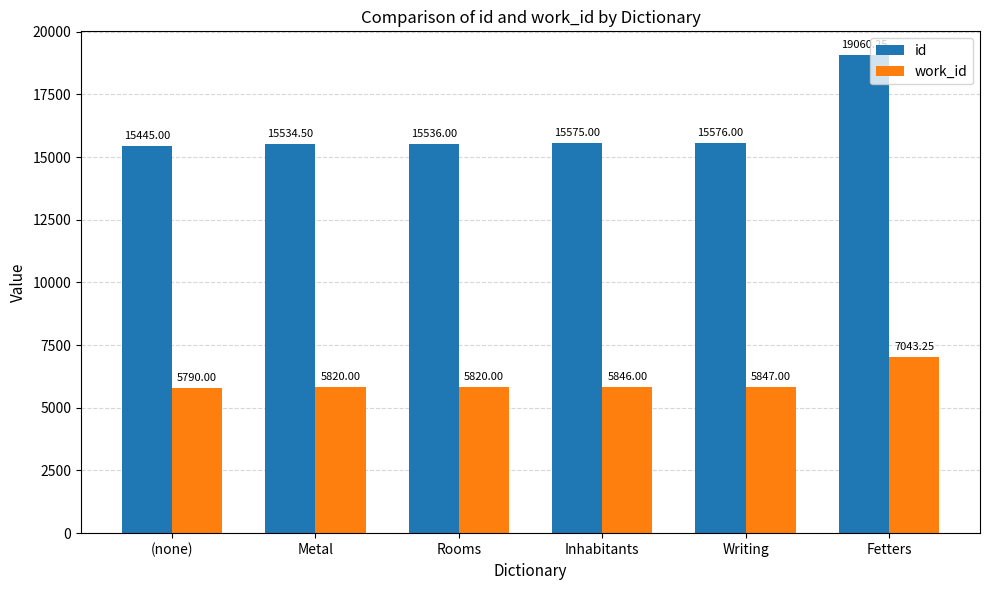

At which label is work_id closest to 6416?

Writing